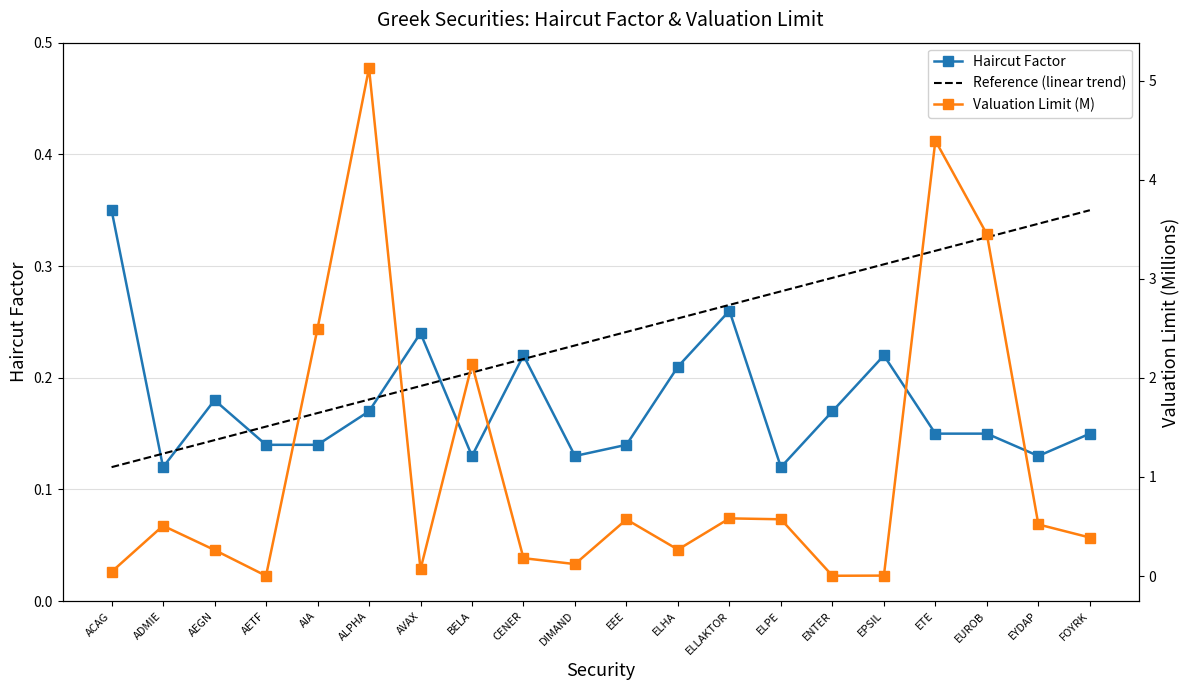

Reading left to right, transcribe all the data shown in this chart.

Haircut Factor: ACAG=0.3	ADMIE=0.1	AEGN=0.2	AETF=0.1	AIA=0.1	ALPHA=0.2	AVAX=0.2	BELA=0.1	CENER=0.2	DIMAND=0.1	EEE=0.1	ELHA=0.2	ELLAKTOR=0.3	ELPE=0.1	ENTER=0.2	EPSIL=0.2	ETE=0.1	EUROB=0.1	EYDAP=0.1	FOYRK=0.1
Valuation Limit (M): ACAG=0.0	ADMIE=0.5	AEGN=0.3	AETF=0.0	AIA=2.5	ALPHA=5.1	AVAX=0.1	BELA=2.1	CENER=0.2	DIMAND=0.1	EEE=0.6	ELHA=0.3	ELLAKTOR=0.6	ELPE=0.6	ENTER=0.0	EPSIL=0.0	ETE=4.4	EUROB=3.4	EYDAP=0.5	FOYRK=0.4